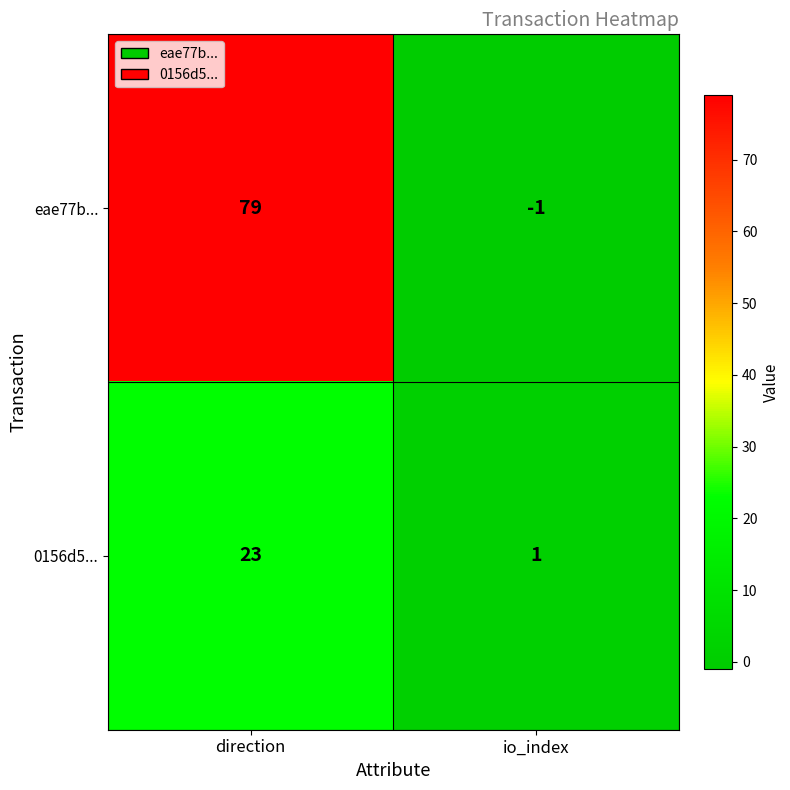

Rank the series by their average value, from highest to lowest.

eae77b..., 0156d5...